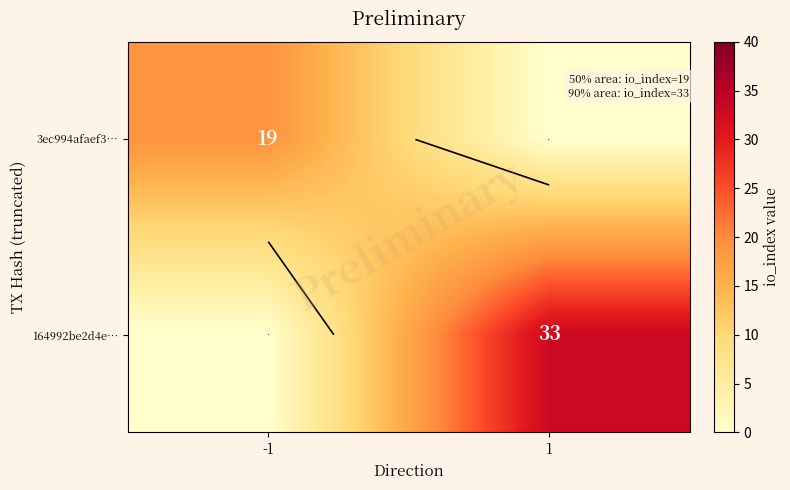

Which category has the lowest value in the 3ec994afaef3… series?

1